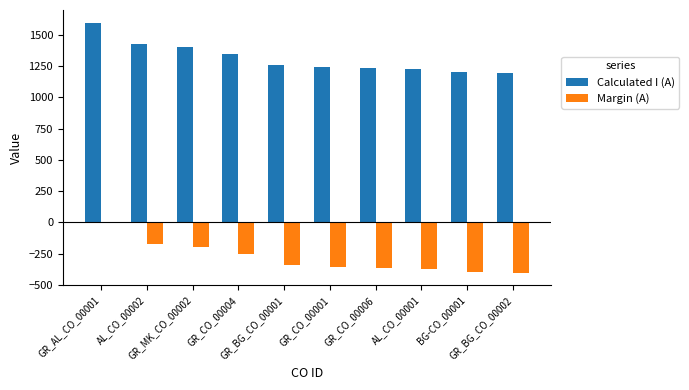

What is the highest value of the Calculated I (A) series?

1600